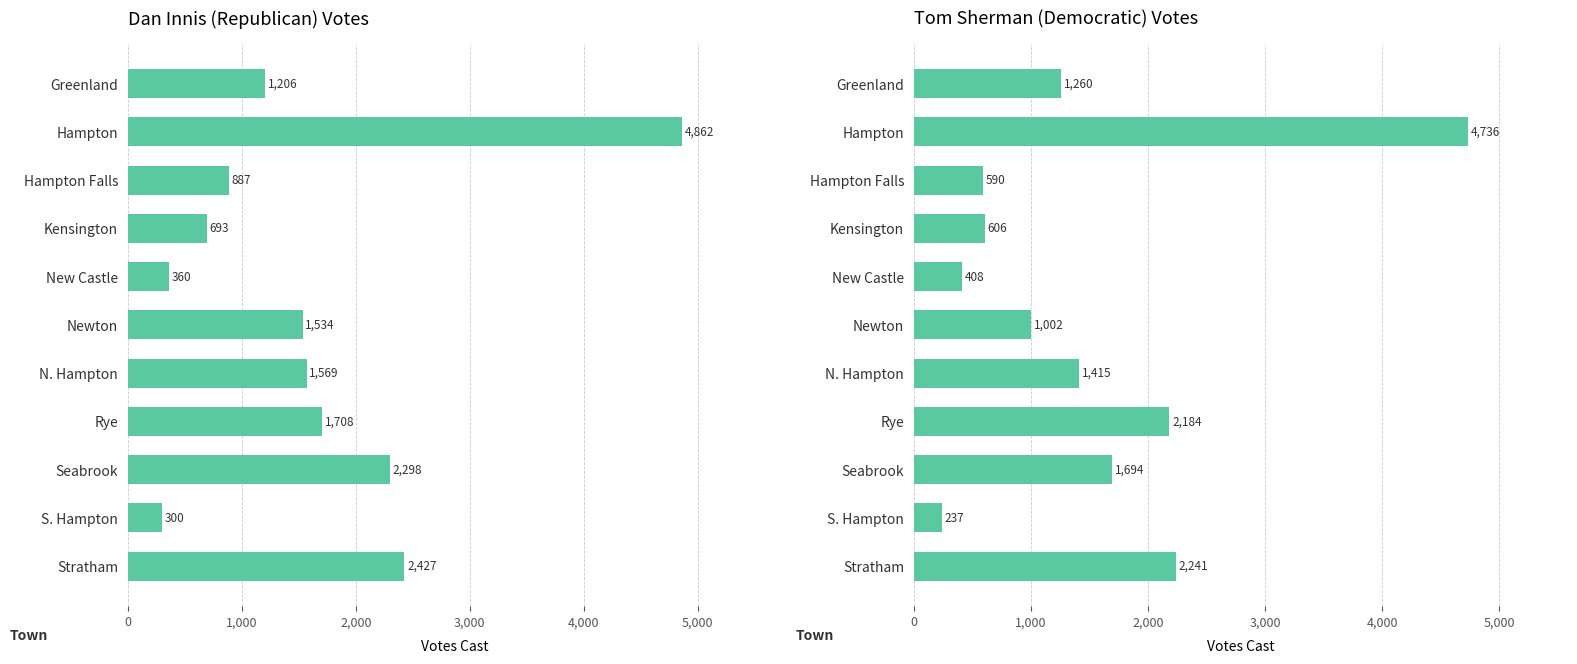

Between Hampton Falls and N. Hampton, which is larger?

N. Hampton